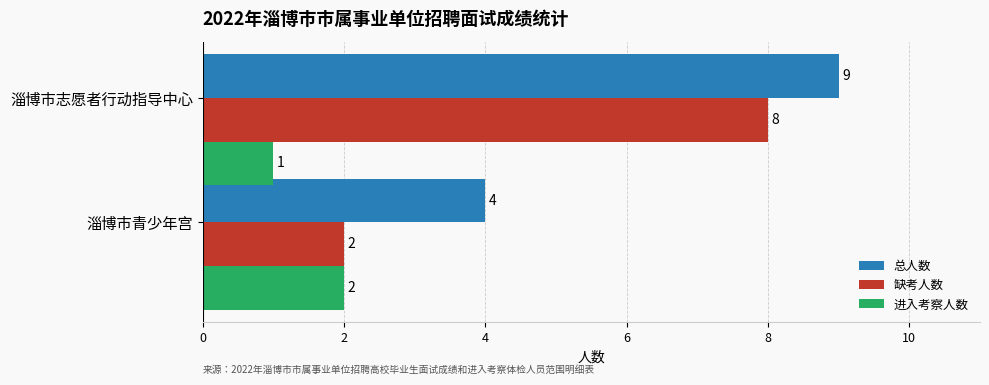

Where is 进入考察人数 nearest to the value 1?

淄博市志愿者行动指导中心